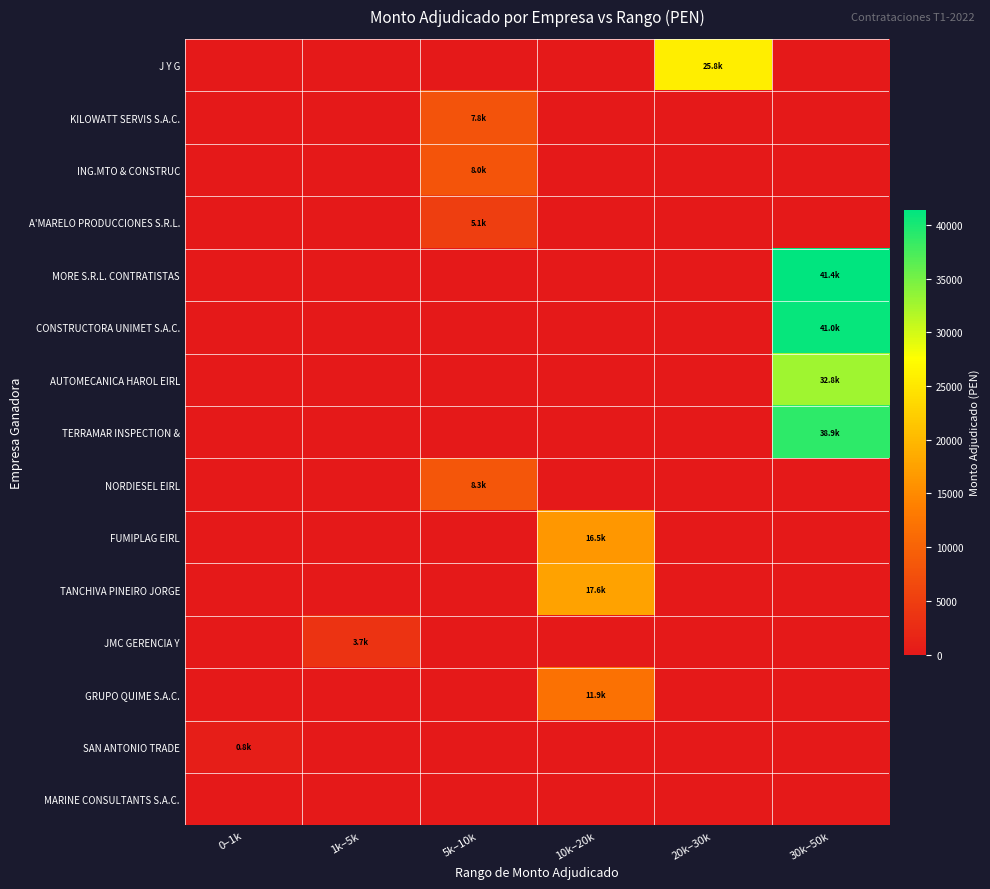

At which category is the sum across all series the highest?

30k–50k